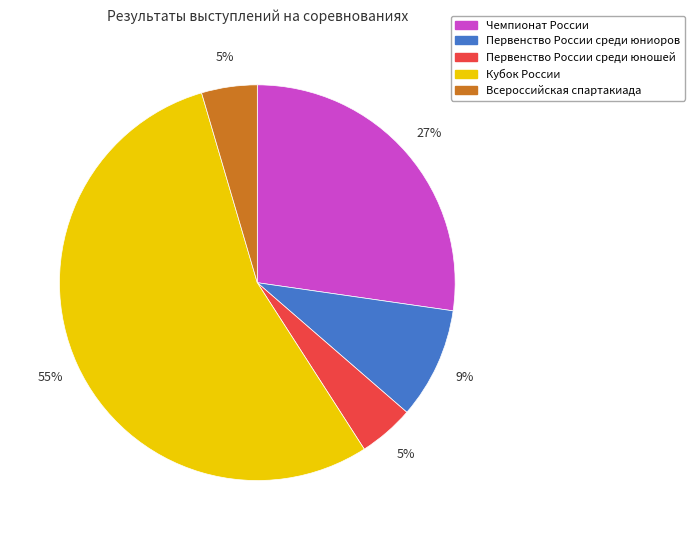

How many slices are in this pie chart?

5